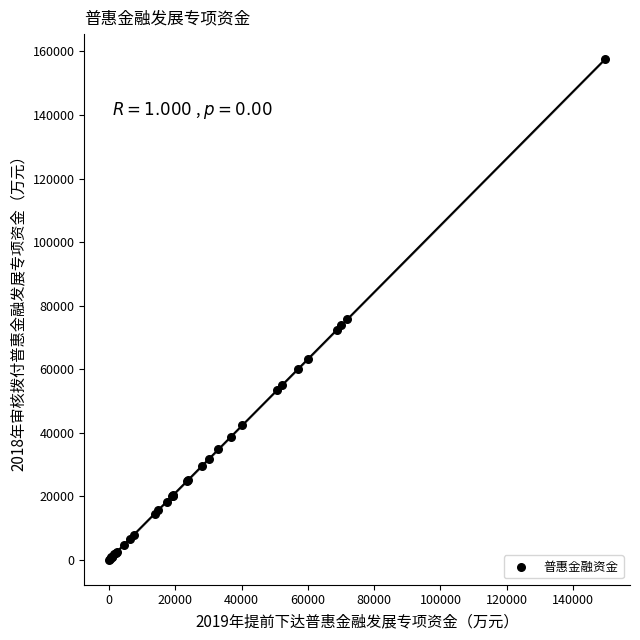

What Y value in the scatter plot is closest to 78814?

75652.1